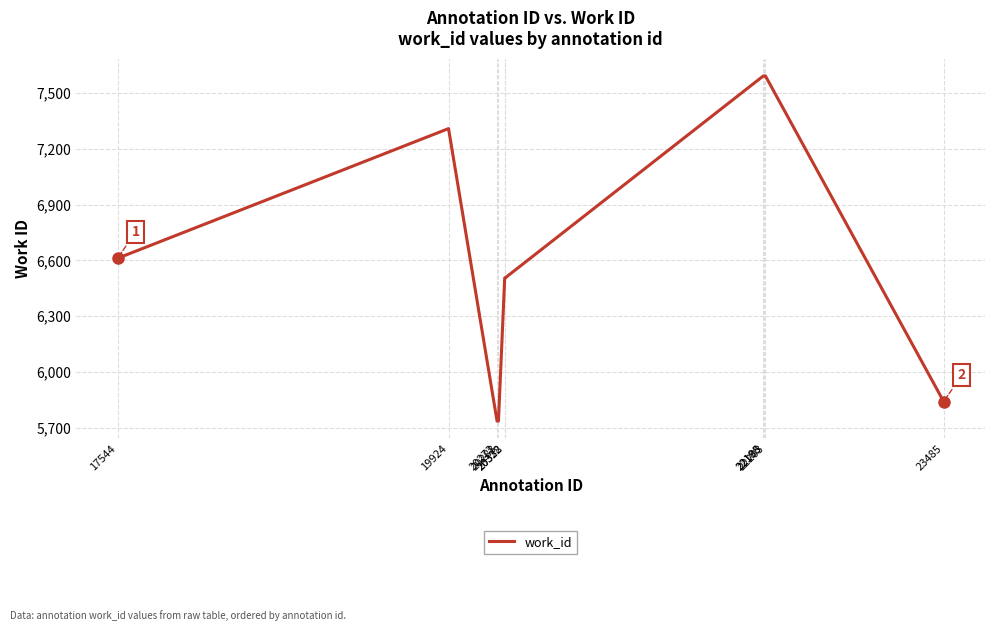

Is it true that the value at 23485 is 3930?

False